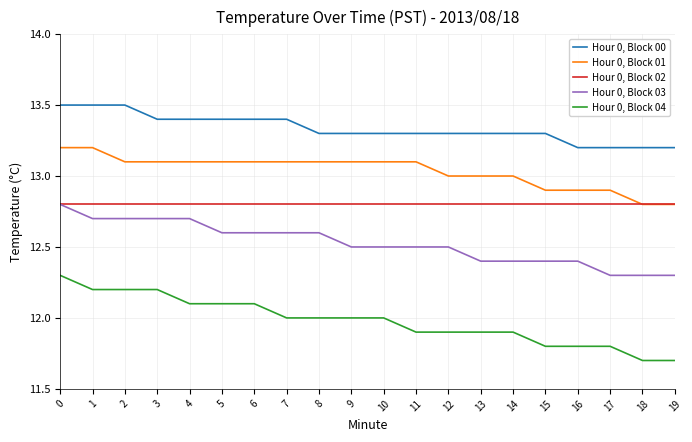

What is the total value across all series at 14?

63.4